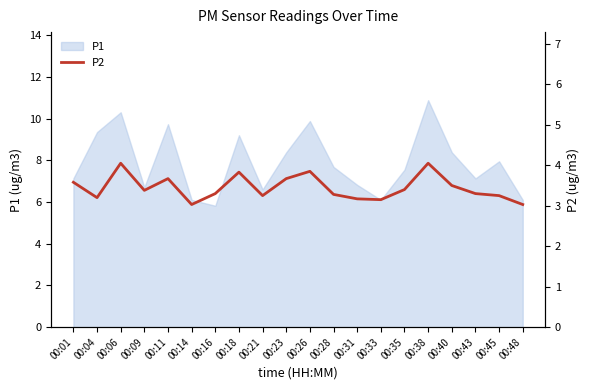

The value of P1 at 00:40 is 8.4. True or false?

True